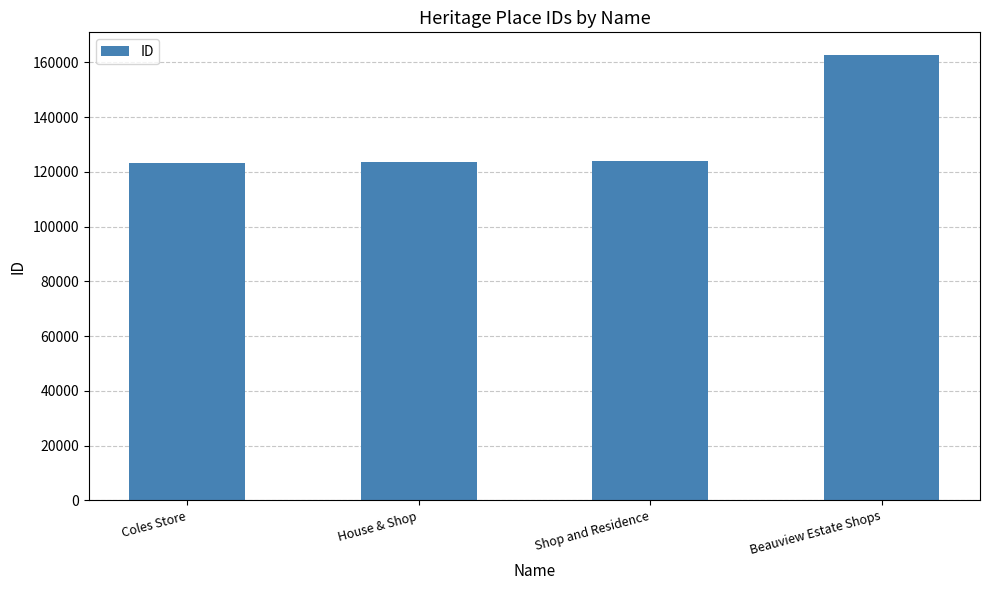

What is the maximum value shown in the chart?

162854